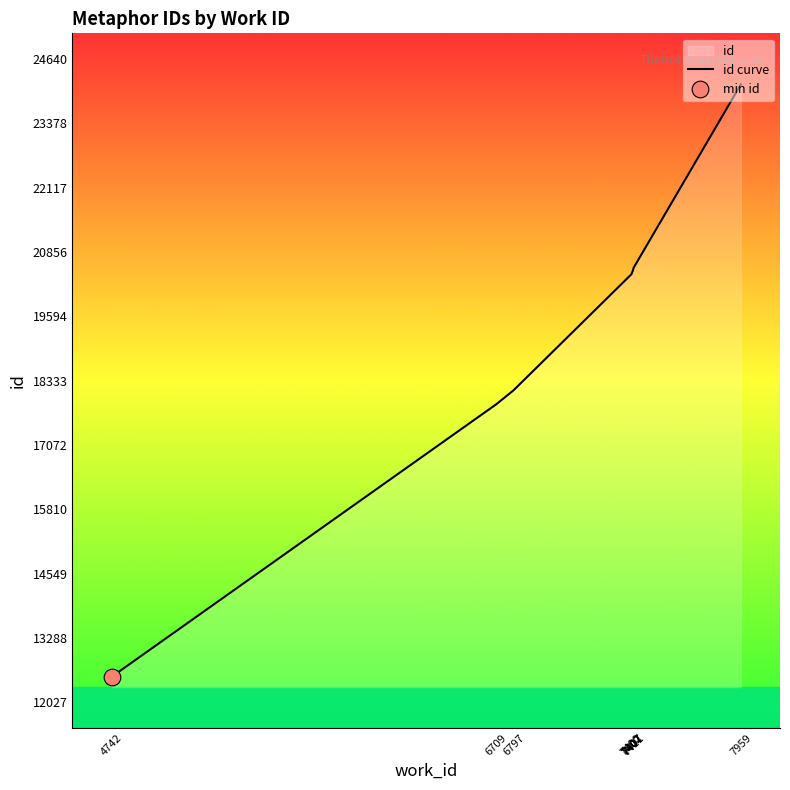

What is the change in value from 4742 to 7407?

+7963